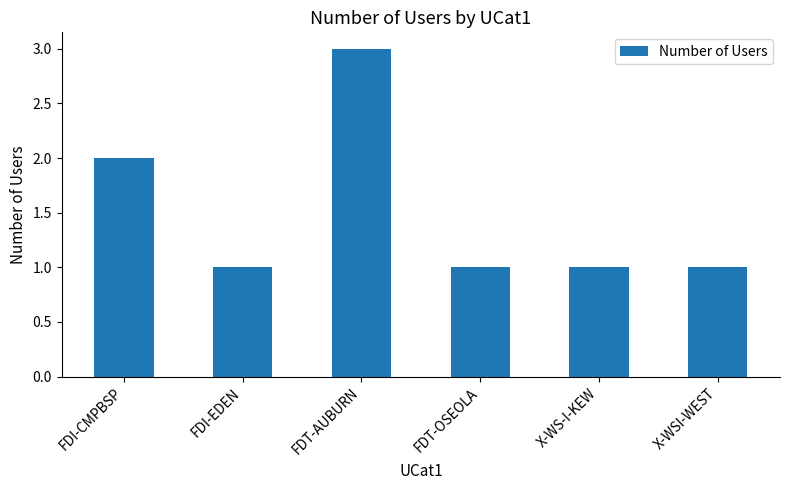

Reading left to right, list all the values displayed in this chart.

FDI-CMPBSP=2	FDI-EDEN=1	FDT-AUBURN=3	FDT-OSEOLA=1	X-WS-I-KEW=1	X-WSI-WEST=1